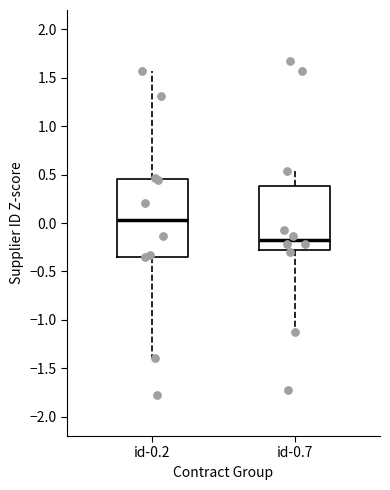

Which box's median line is the highest?

id-0.2